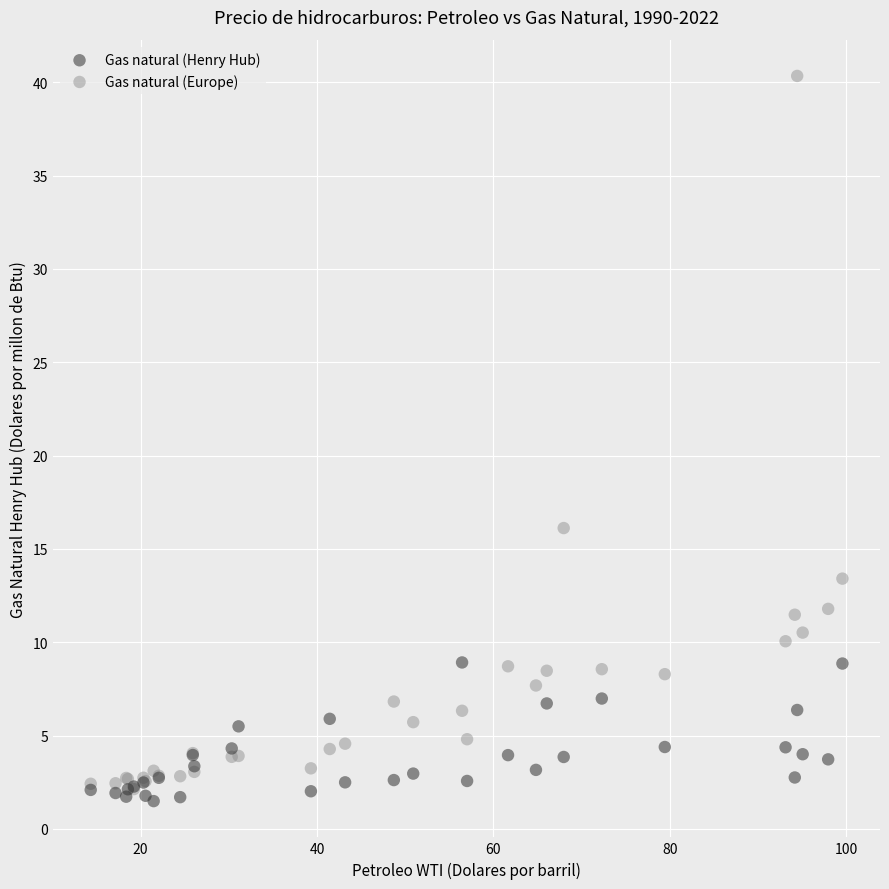

Which series reaches the maximum Y coordinate?

Gas natural (Europe)